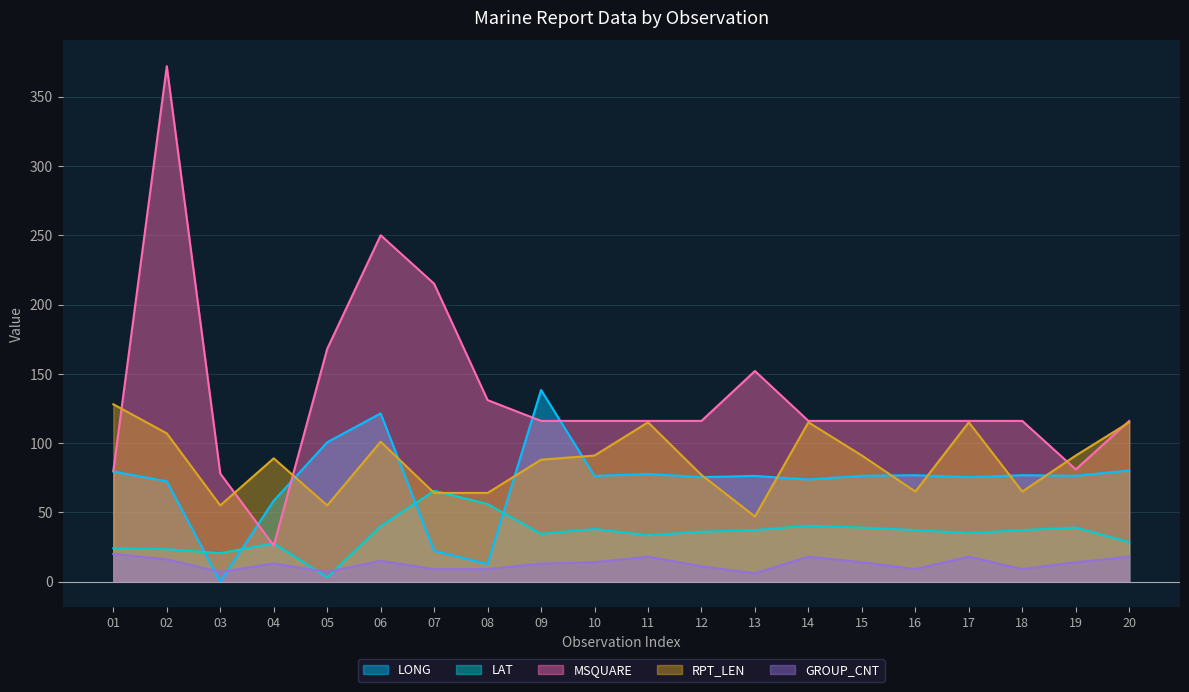

How many lines are shown in the chart?

5